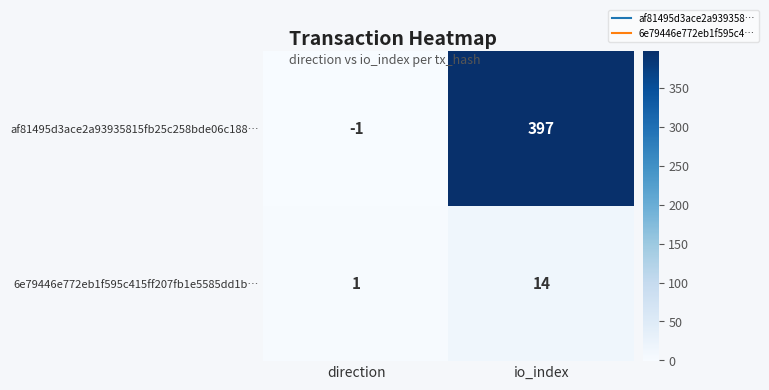

The value of af81495d3ace2a93935815fb25c258bde06c188… at io_index is 397. True or false?

True